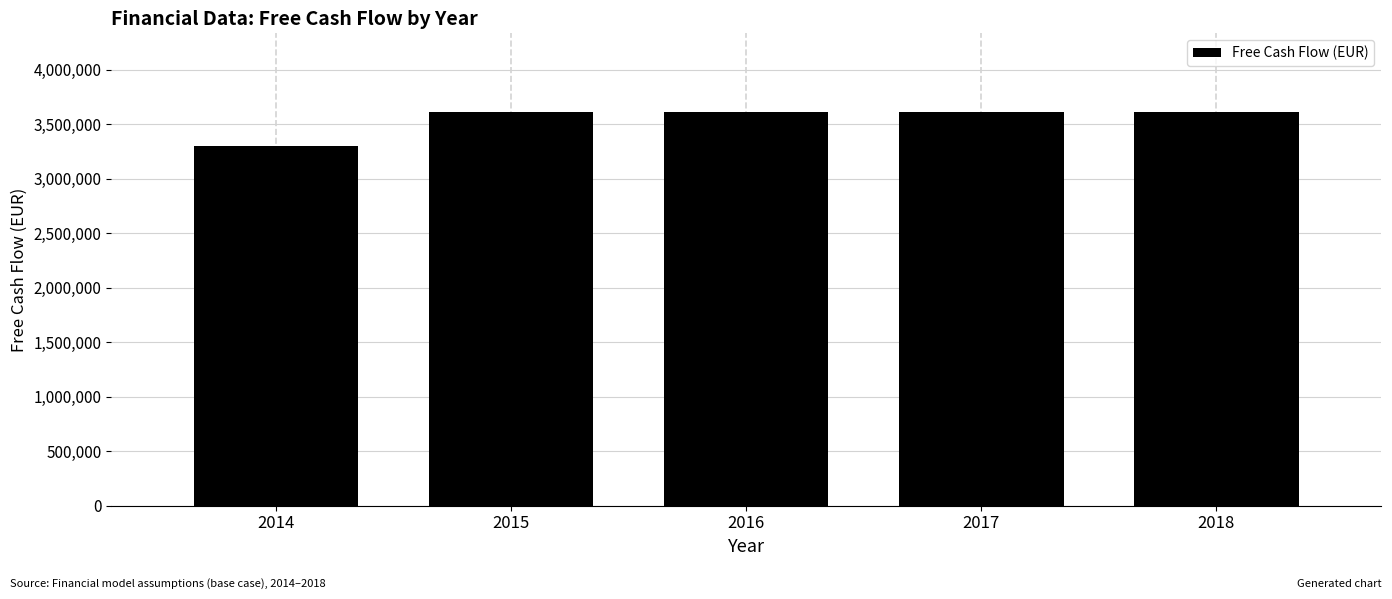

Reading left to right, what are all the values shown in this chart?

3294733.6	3610350.0	3610350.0	3610350.0	3610350.0